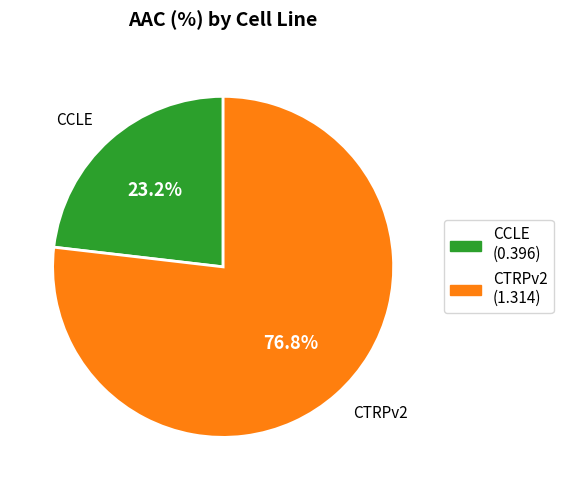

Rank the categories by value from lowest to highest.

CCLE, CTRPv2